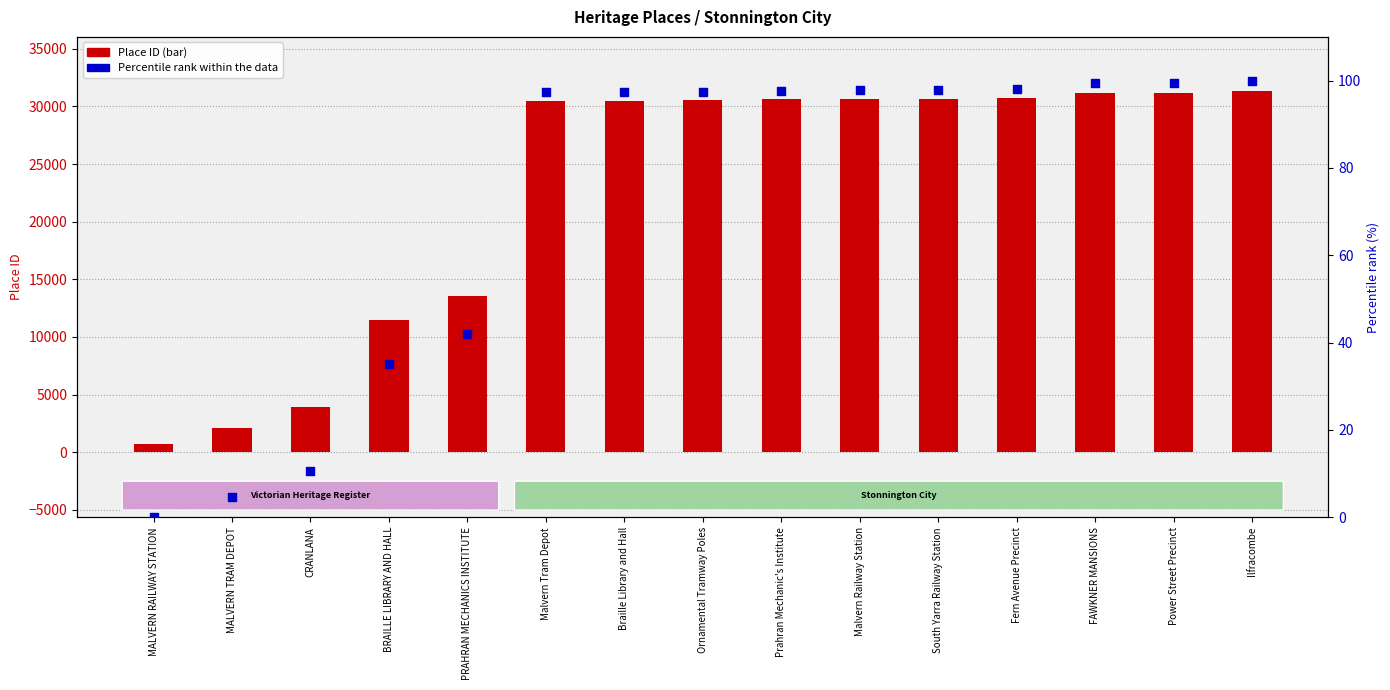

Which series has the largest total across all categories?

Place ID